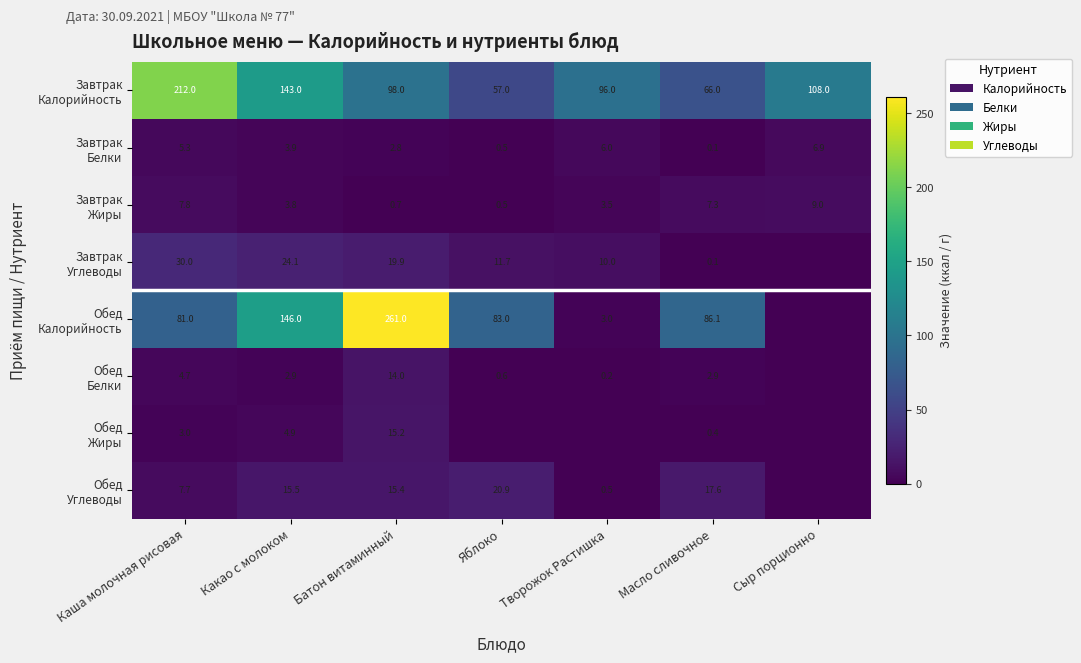

What is the spread (max minus min) of values at Какао с молоком?

143.1